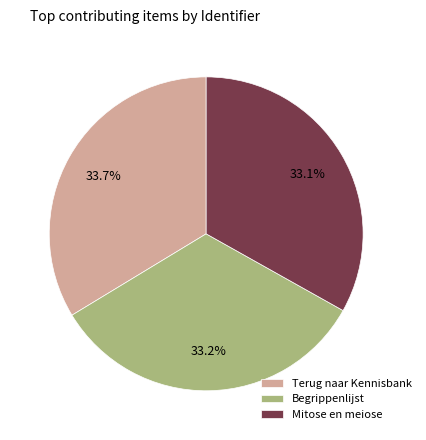

Approximately how many times larger is the value at Terug naar Kennisbank compared to Begrippenlijst?

1.0